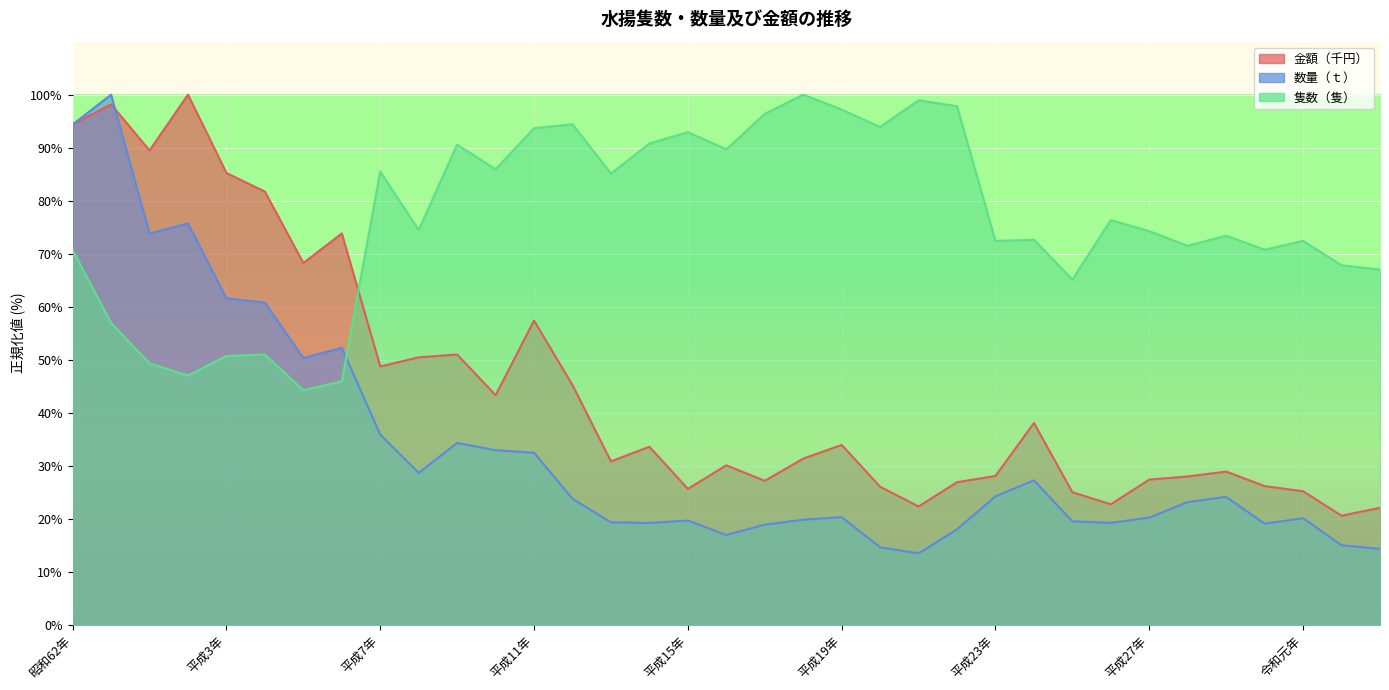

List the labels in order of 数量（ｔ） value, smallest first.

平成21年, 令和3年, 平成20年, 令和2年, 平成16年, 平成22年, 平成17年, 平成30年, 平成14年, 平成26年, 平成13年, 平成25年, 平成15年, 平成18年, 令和元年, 平成27年, 平成19年, 平成28年, 平成12年, 平成29年, 平成23年, 平成24年, 平成8年, 平成11年, 平成10年, 平成9年, 平成7年, 平成5年, 平成6年, 平成4年, 平成3年, 平成元年, 平成2年, 昭和62年, 昭和63年